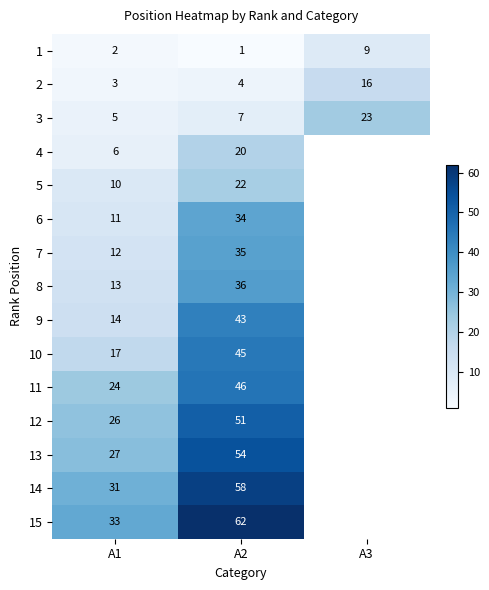

At A2, list the series in order from largest to smallest.

15, 14, 13, 12, 11, 10, 9, 8, 7, 6, 5, 4, 3, 2, 1